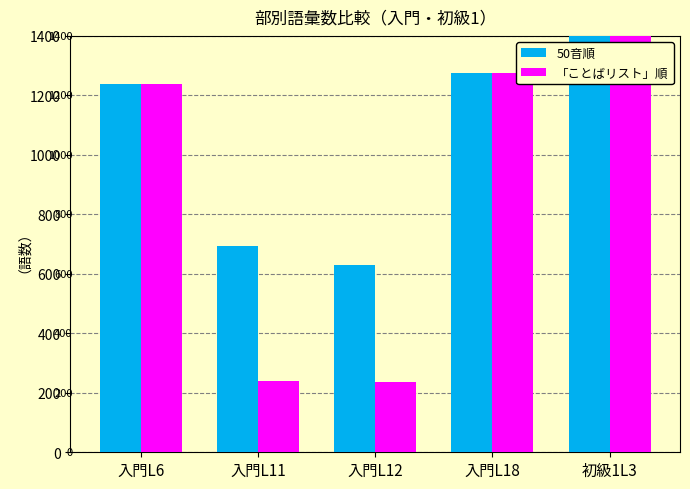

Which series changed the most between 入門L12 and 入門L18?

「ことばリスト」順